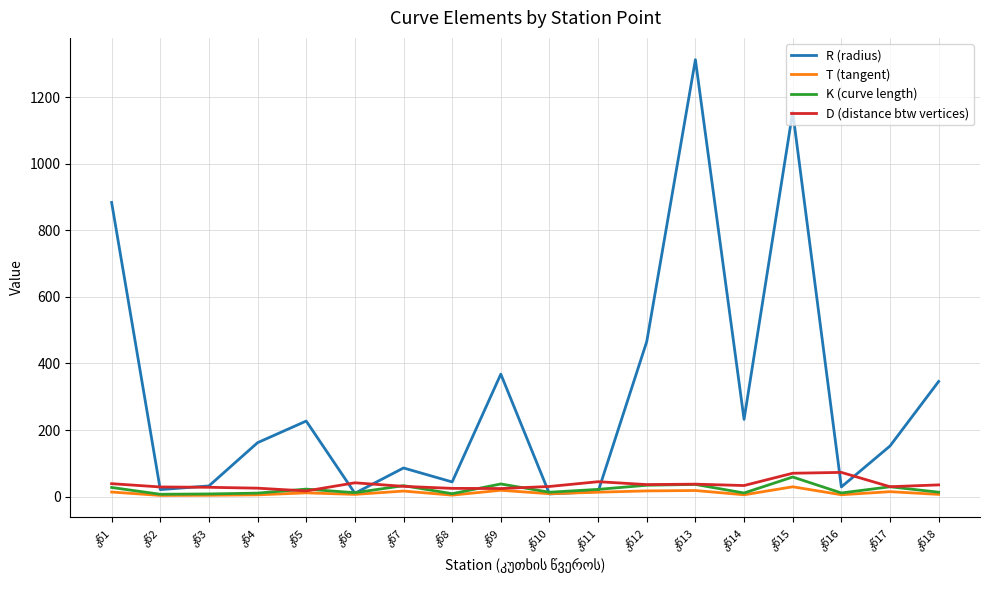

What is the highest value of the K (curve length) series?

58.8